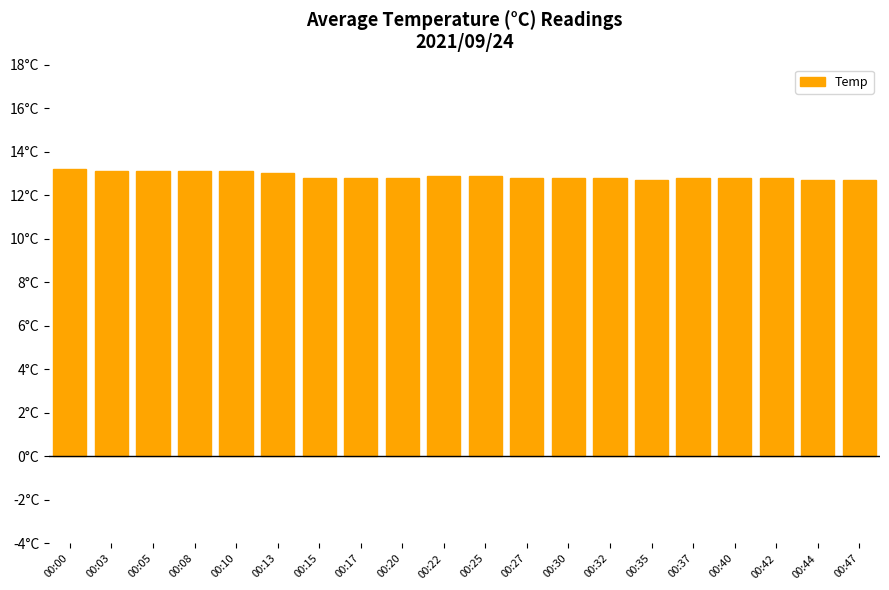

Is it true that the value at 00:03 is 7.4?

False